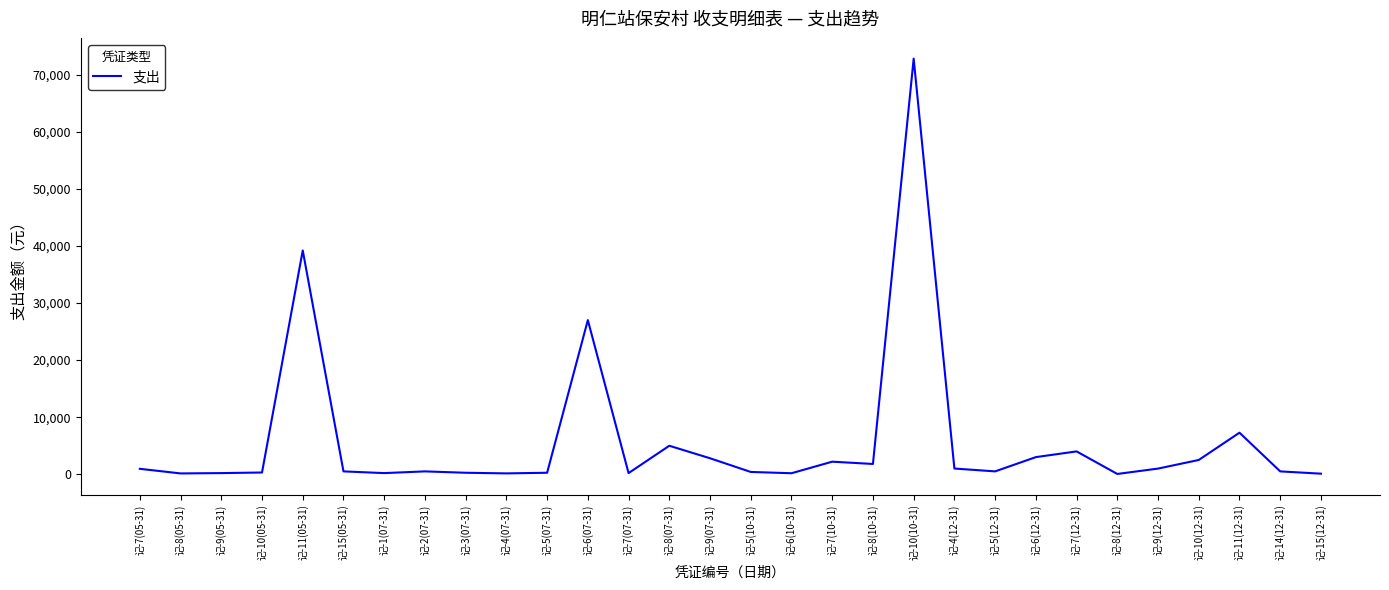

Which category has the highest value across all series?

记-10(10-31)